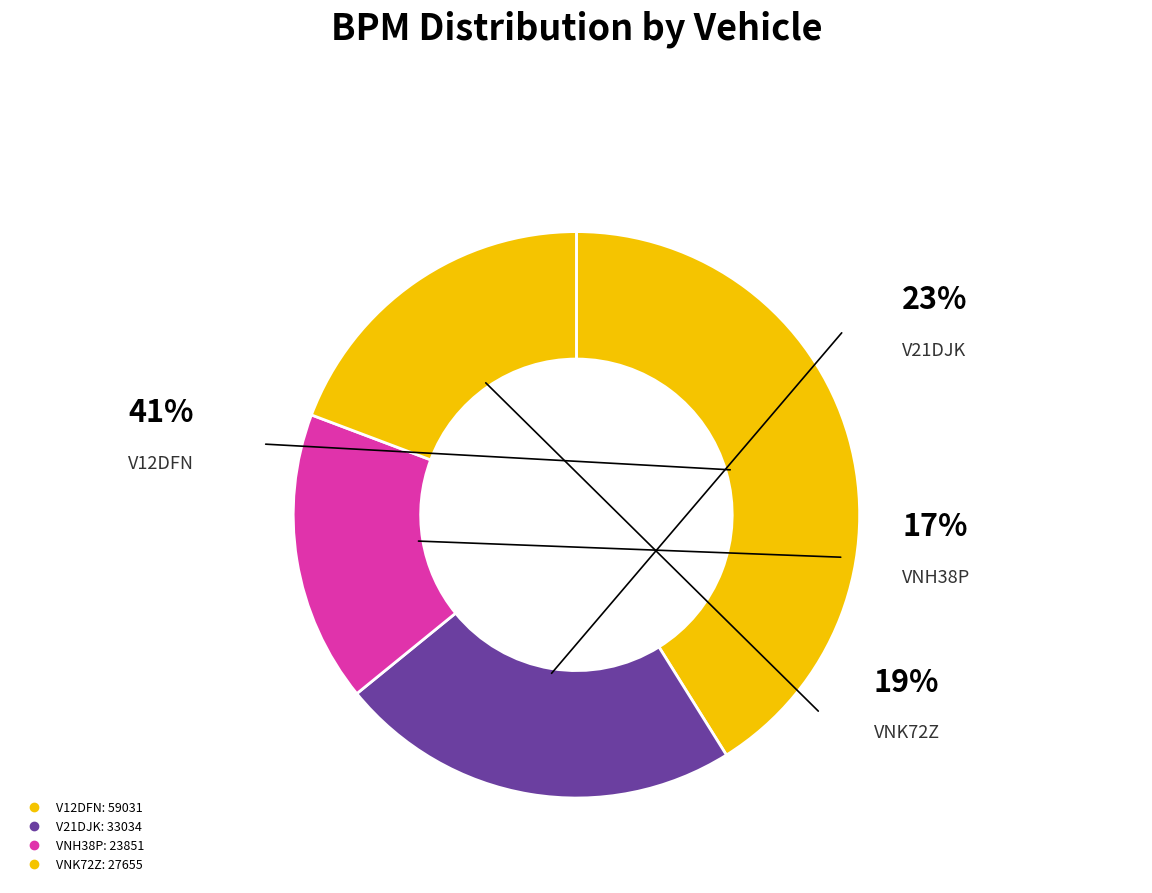

What is the change in value from V21DJK to VNK72Z?

-5379